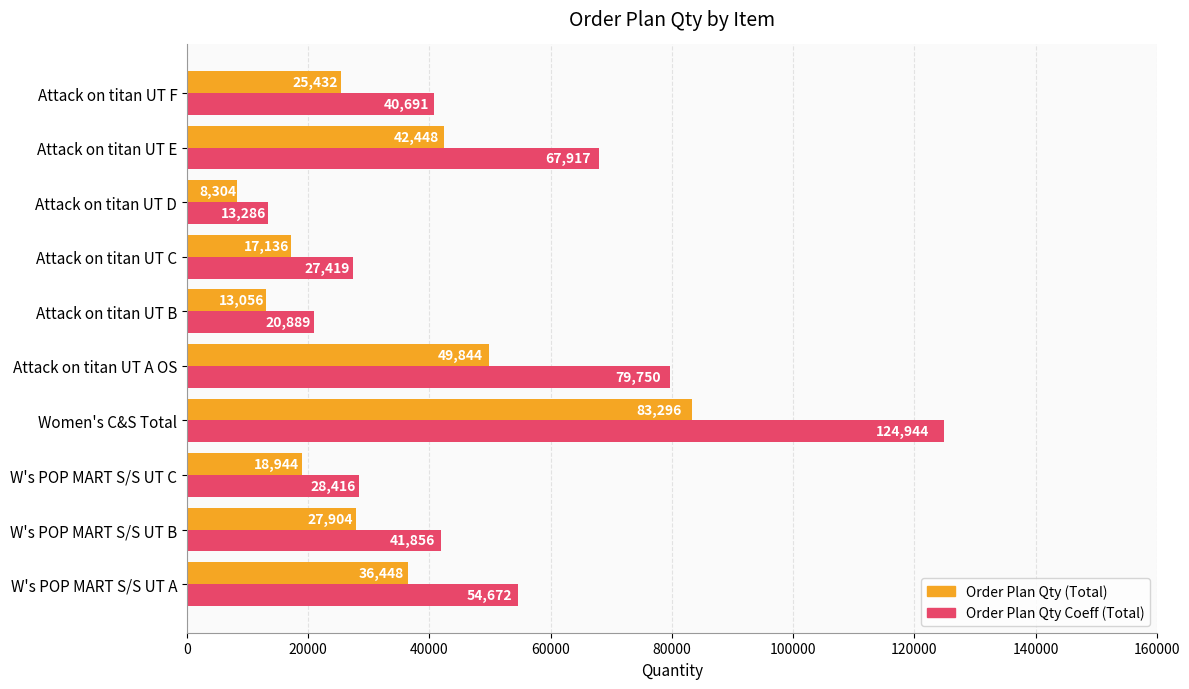

Is the value of Order Plan Qty Coeff (Total) at Attack on titan UT D greater than the value of Order Plan Qty (Total) at Attack on titan UT E?

No